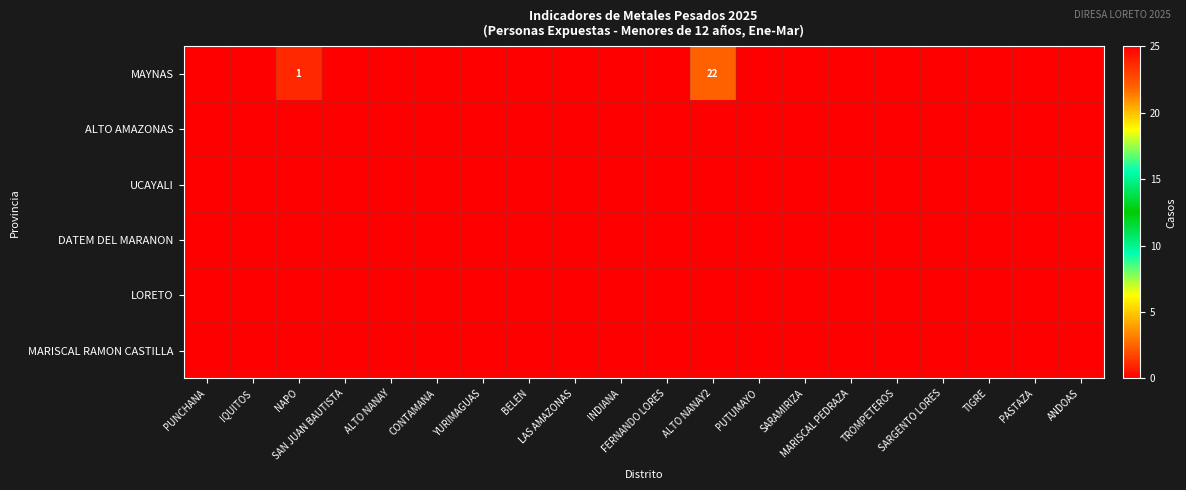

Which series has the largest range (max minus min)?

MAYNAS